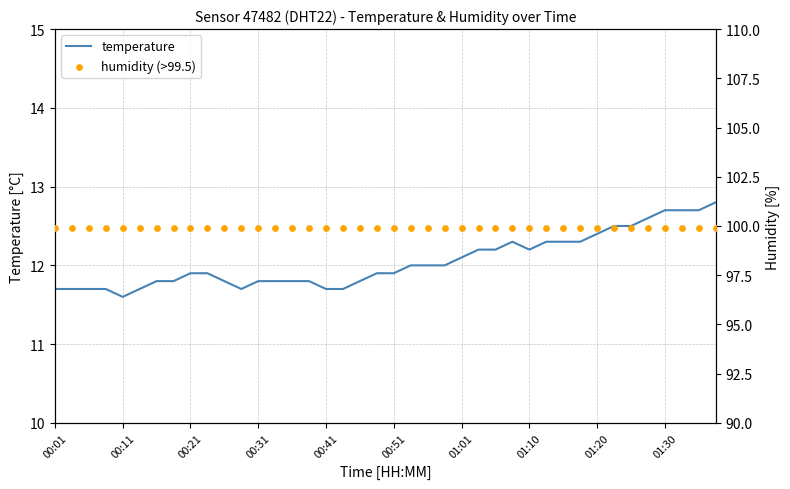

What are all the series names shown in the legend?

temperature, humidity (>99.5)